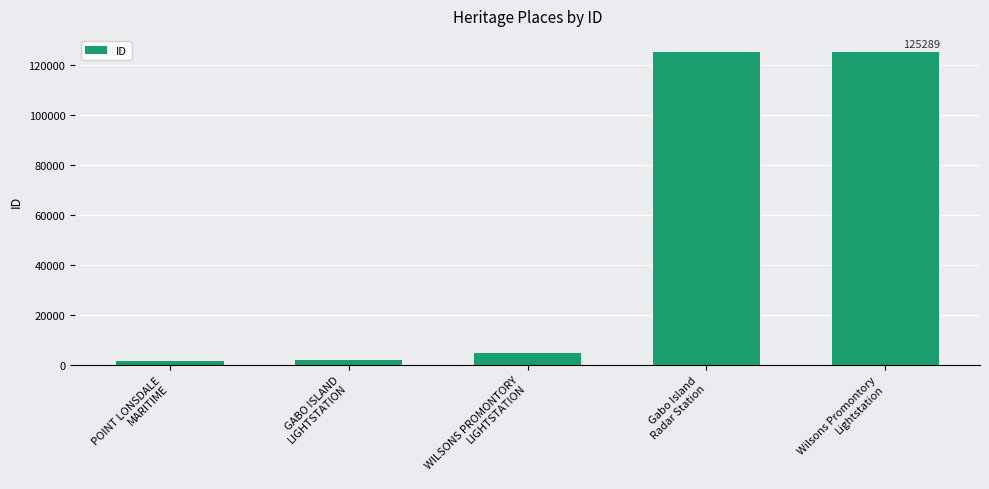

The chart shows a value of 192683 at Wilsons Promontory
Lightstation. True or false?

False